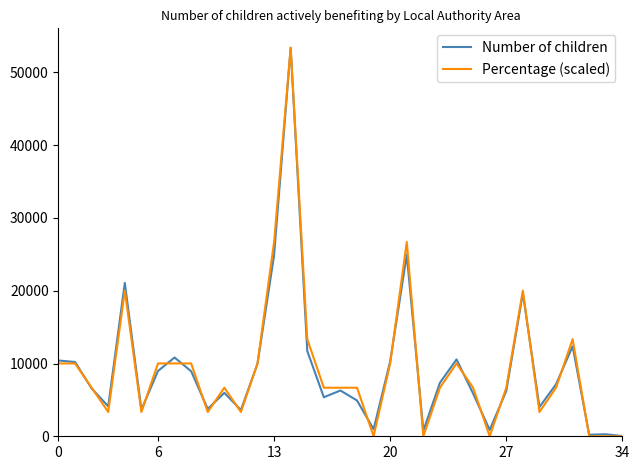

Which series has the largest range (max minus min)?

Percentage (scaled)